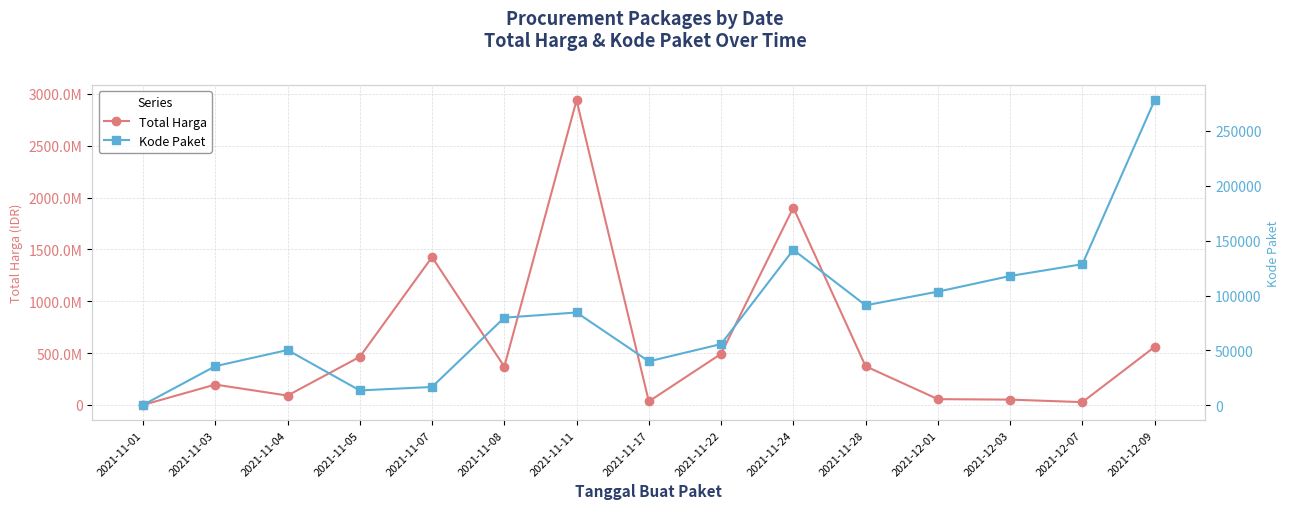

What is the value of the Total Harga point at the 3rd from the left?

90672075